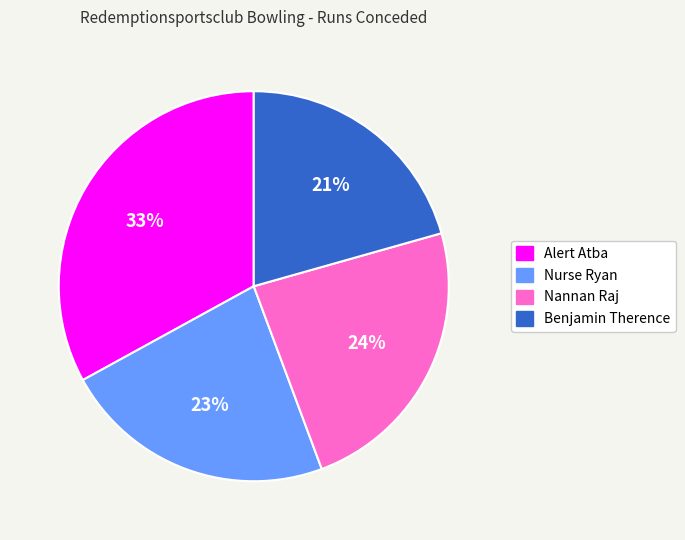

Which slice is the largest?

Alert Atba